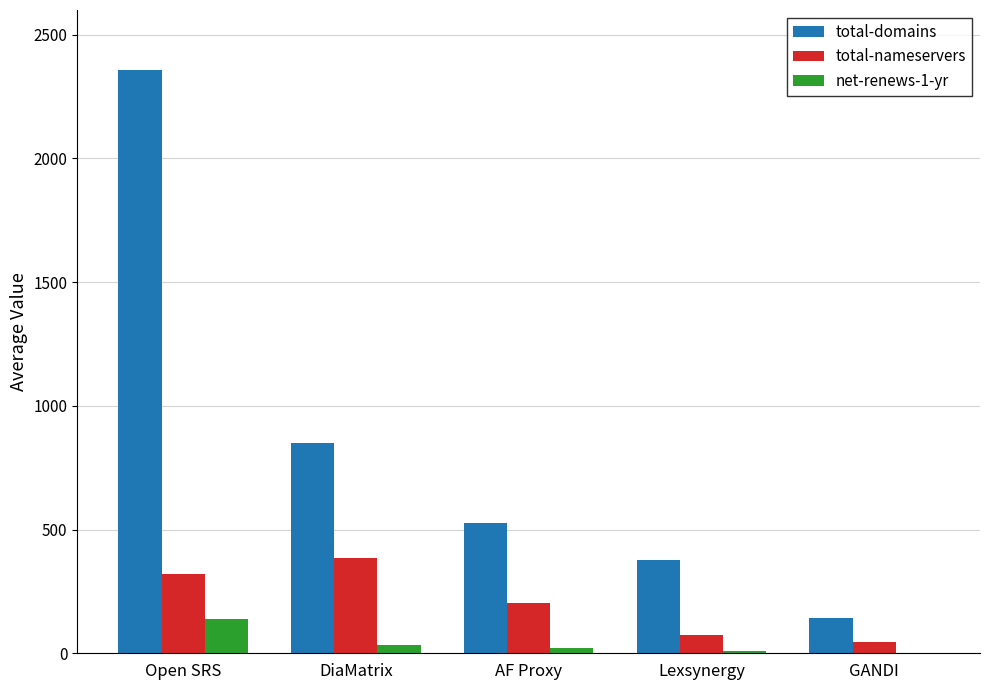

At which category is the sum across all series the highest?

Open SRS